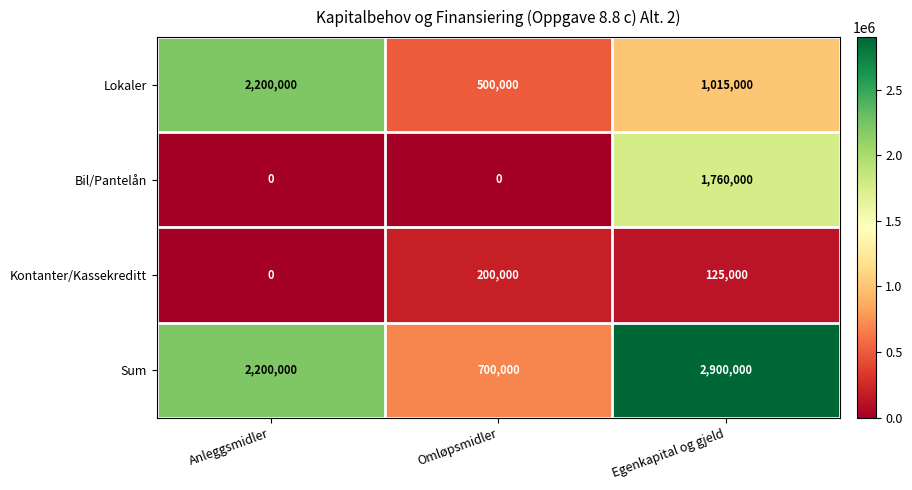

List the series in order of their overall mean, lowest first.

Kontanter/Kassekreditt, Bil/Pantelån, Lokaler, Sum